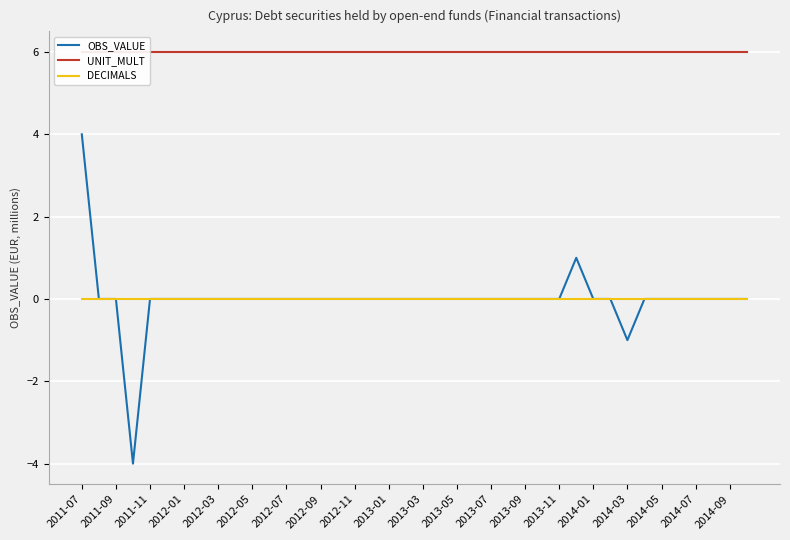

Which series changed the most between 23 and 25?

OBS_VALUE